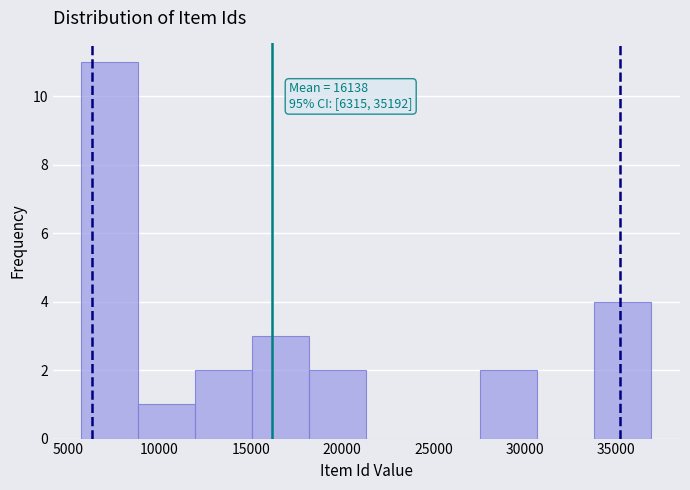

Over which range of the x-axis is the bar tallest?

5500 to 9000